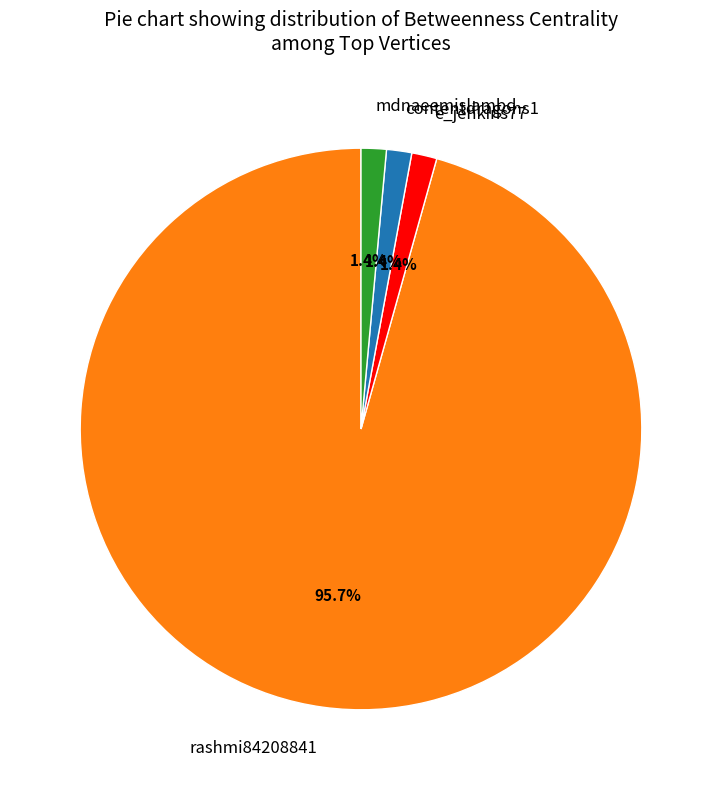

How many slices are in this pie chart?

4